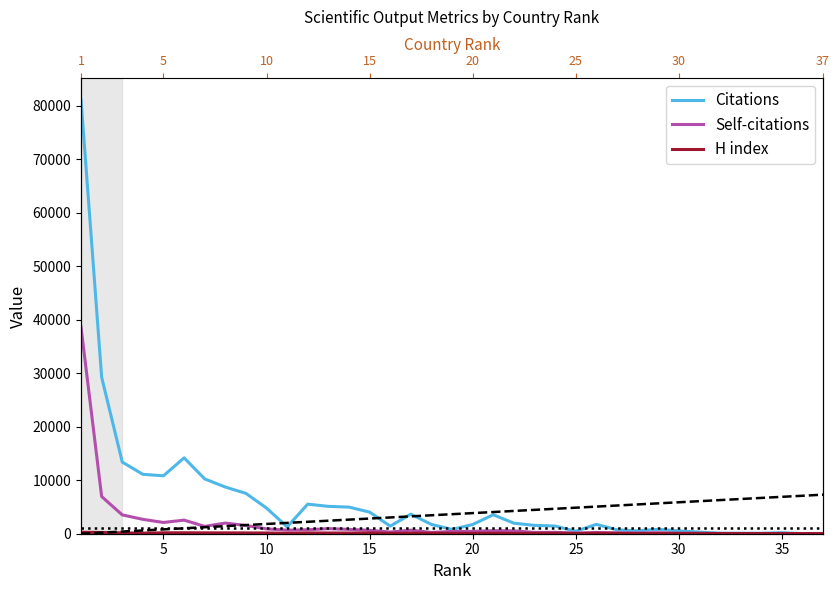

At 10, list the series in order from largest to smallest.

Citations, Self-citations, H index